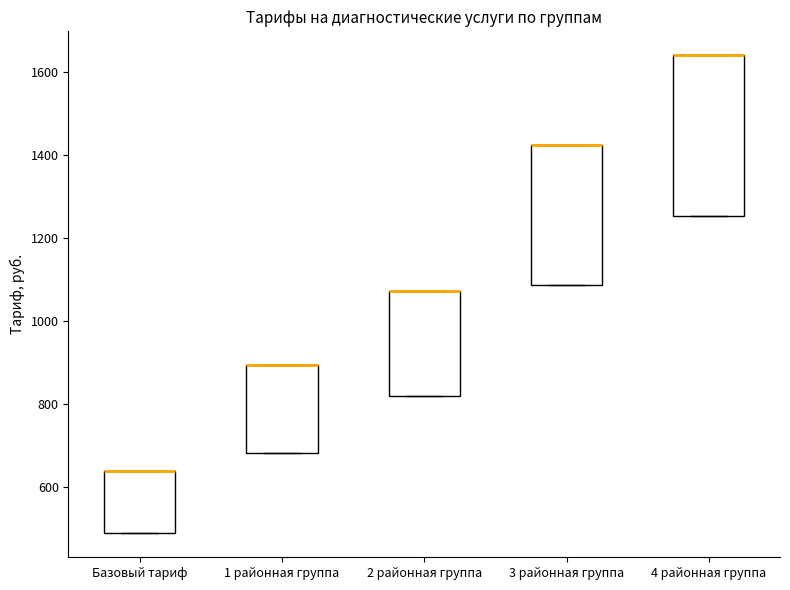

Reading left to right, read every box against the y-axis: the position of its median line, the range the box covers, and the ends of its whiskers. The values are not printed on the chart, so give them approximately, as read against the axis.

Базовый тариф: median 640 (drawn on the box's upper edge), box 480 to 640, whiskers 480 to 640
1 районная группа: median 900 (drawn on the box's upper edge), box 680 to 900, whiskers 680 to 900
2 районная группа: median 1080 (drawn on the box's upper edge), box 820 to 1080, whiskers 820 to 1080
3 районная группа: median 1420 (drawn on the box's upper edge), box 1080 to 1420, whiskers 1080 to 1420
4 районная группа: median 1640 (drawn on the box's upper edge), box 1260 to 1640, whiskers 1260 to 1640